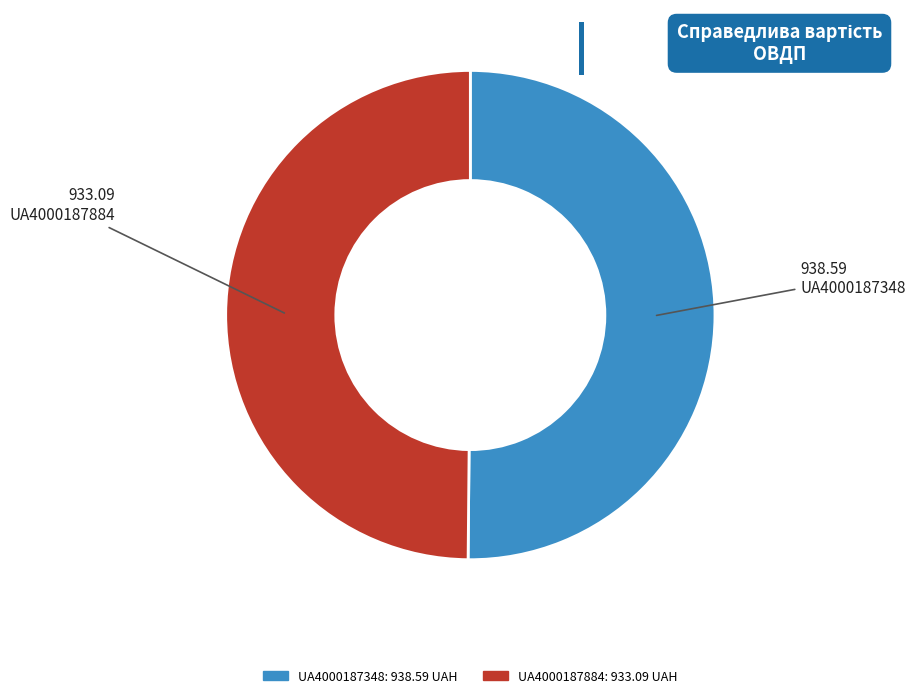

What is the ratio of the value at UA4000187348 to the value at UA4000187884?

1.0